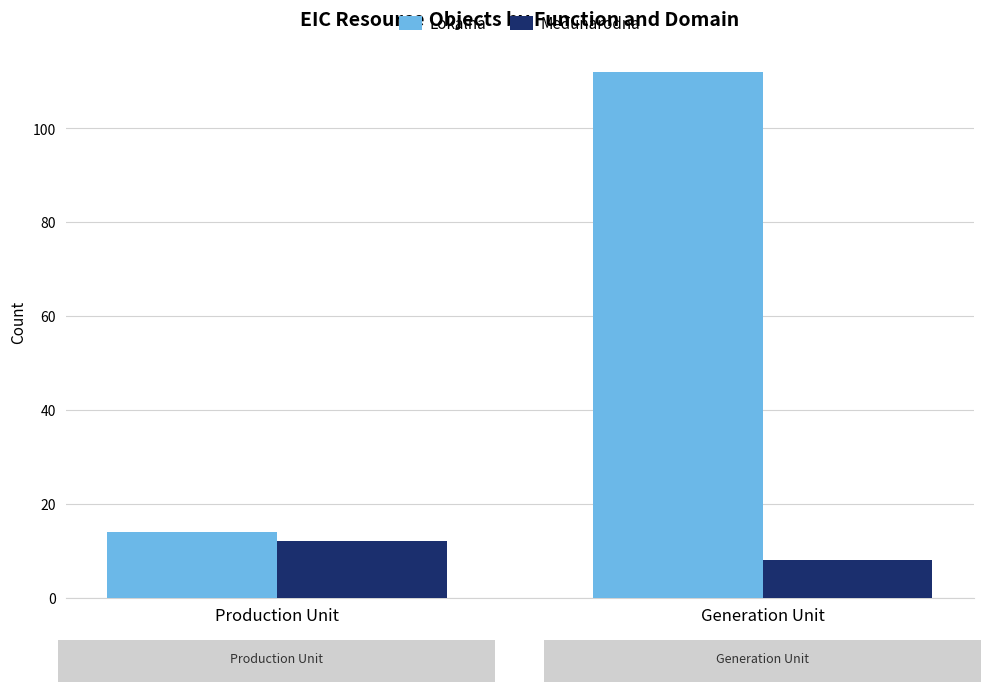

The value of Lokalna at Generation Unit is 34. True or false?

False